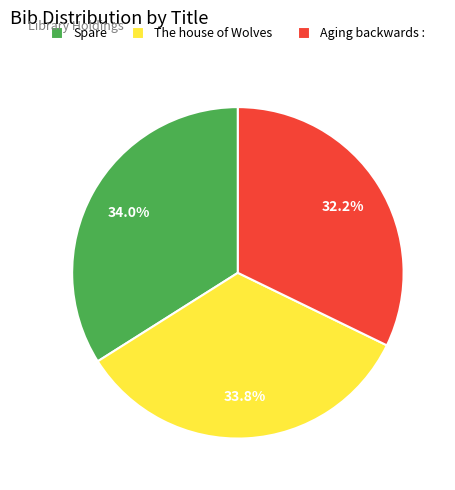

Count the number of slices in the pie.

3